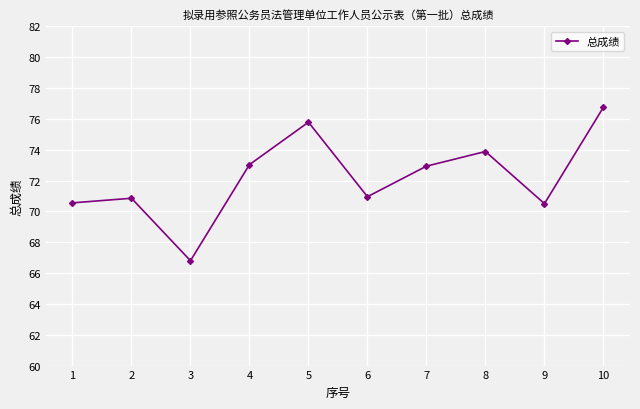

What is the change in value from 7 to 10?

+3.8